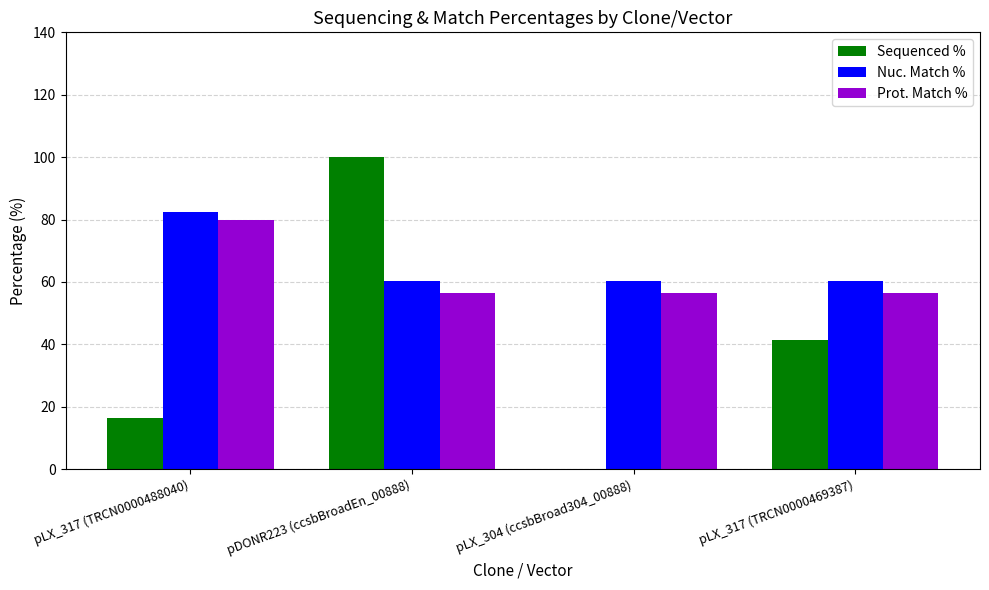

What is the sum of all Nuc. Match % values?

262.9